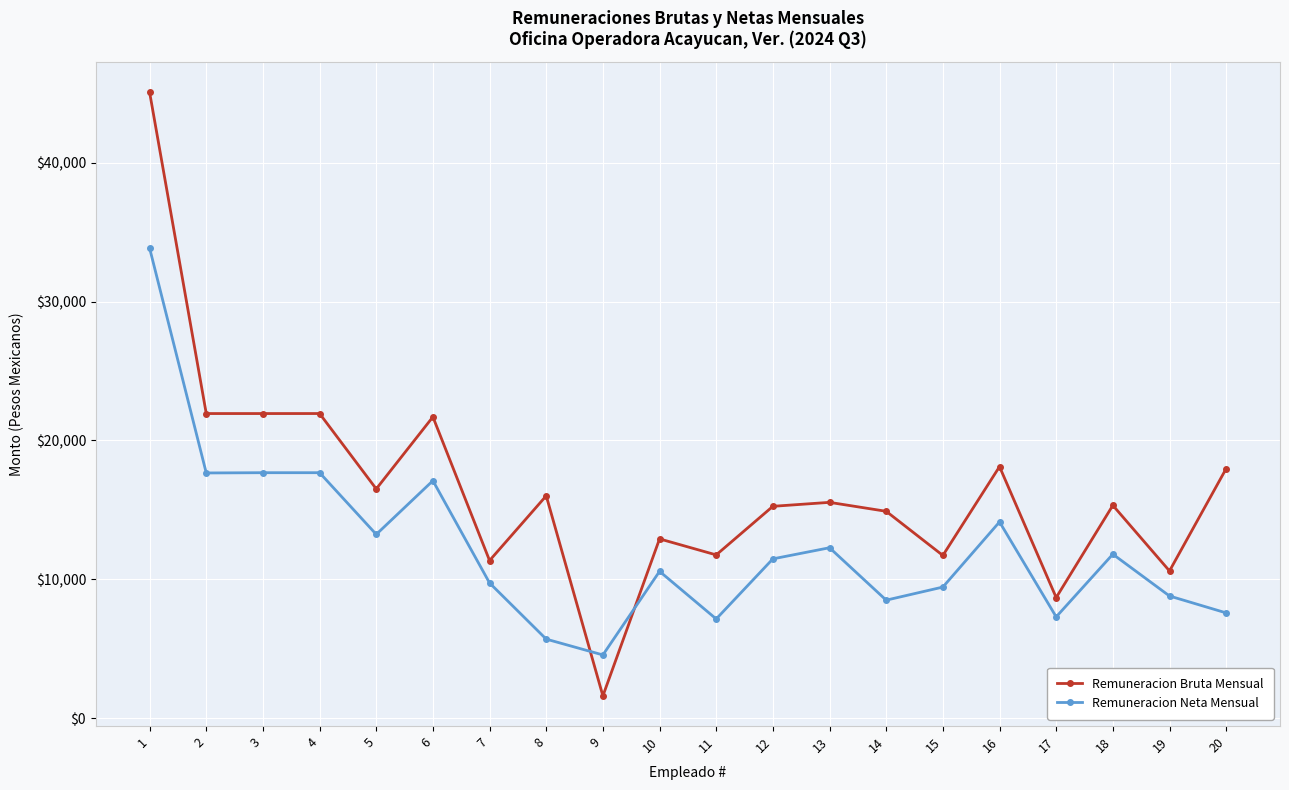

How many data points in Remuneracion Bruta Mensual are less than 15547?

10